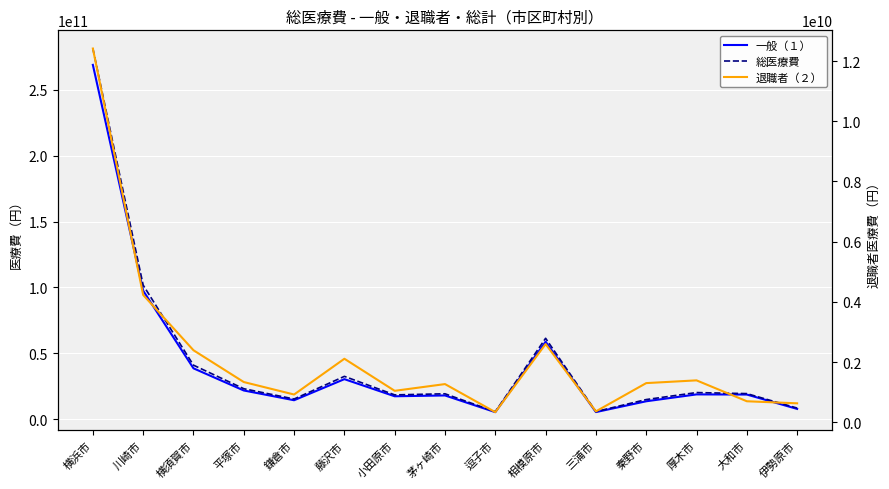

What is the label of the 11th point from the right?

鎌倉市